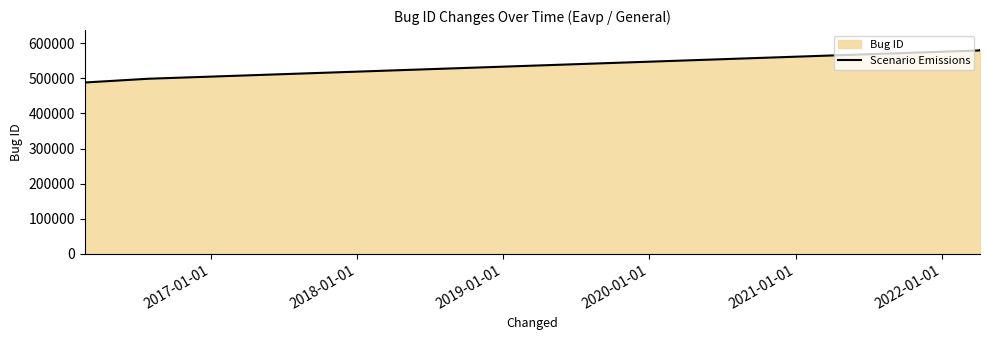

What is the value of the 2nd point from the left?

498919